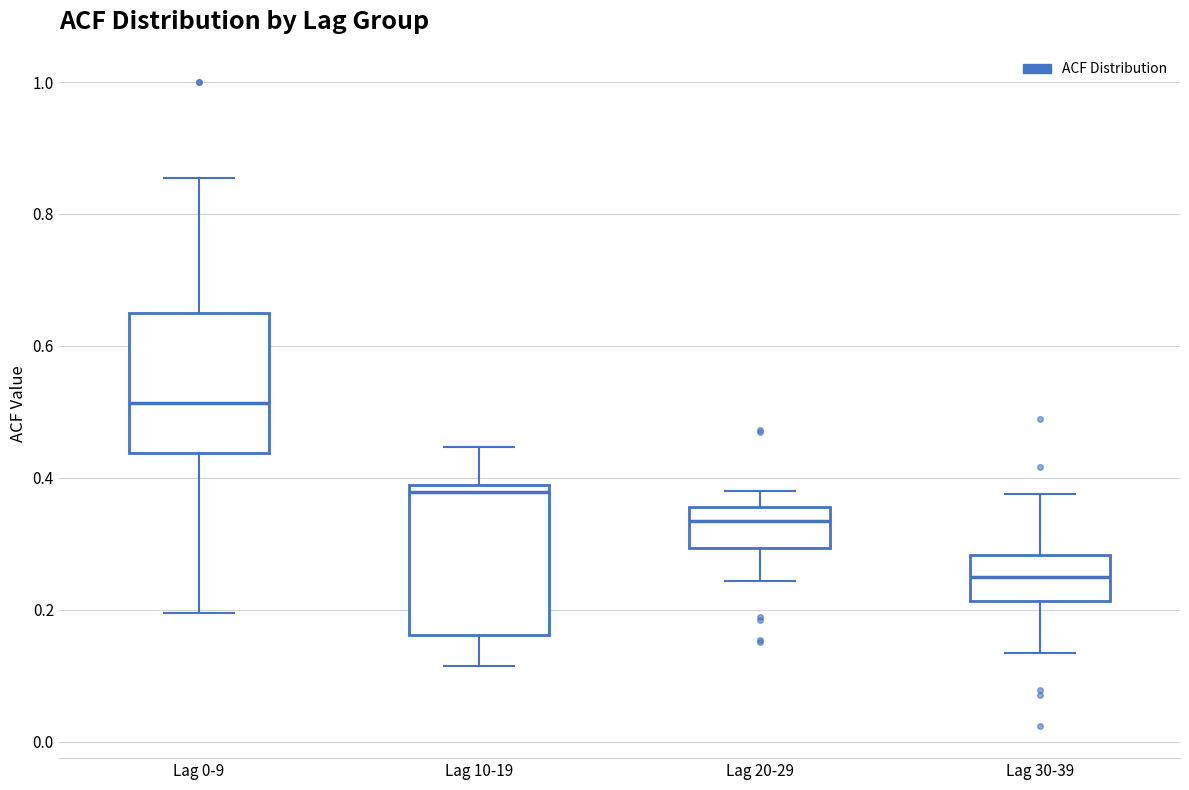

Where is the upper edge of the box for Lag 20-29 on the y-axis? The values are not printed on the chart, so give them approximately, as read against the axis.

0.36